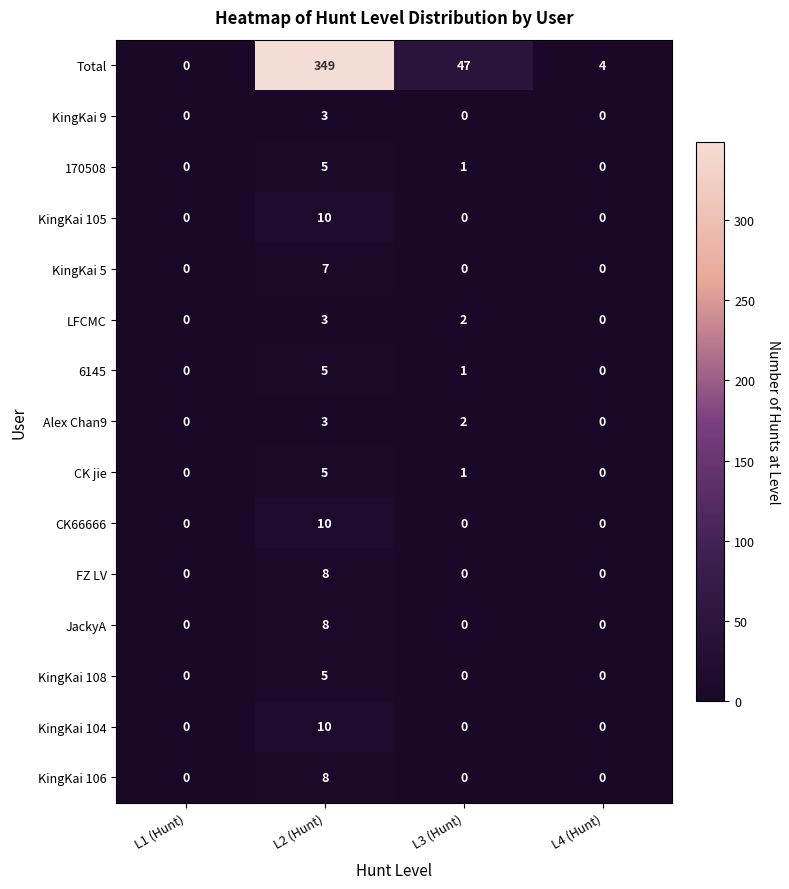

Between L1 (Hunt) and L2 (Hunt), which series saw the biggest shift?

Total